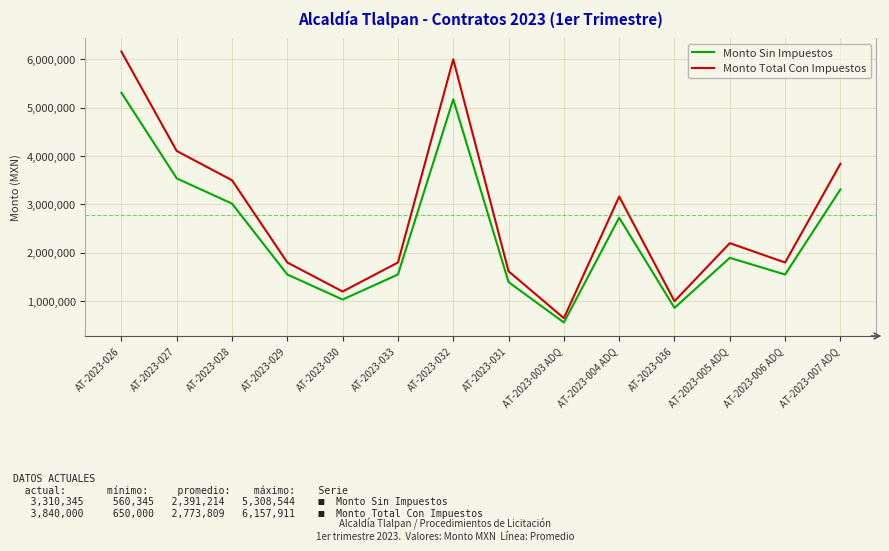

What is the sum of the Monto Sin Impuestos values at AT-2023-004 ADQ and AT-2023-027?

6265019.0